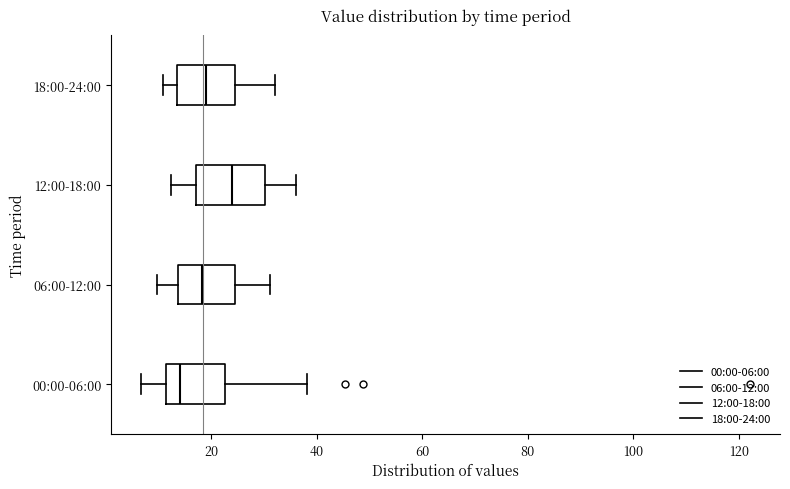

Where is the right edge of the box for 12:00-18:00 on the x-axis? The values are not printed on the chart, so give them approximately, as read against the axis.

30